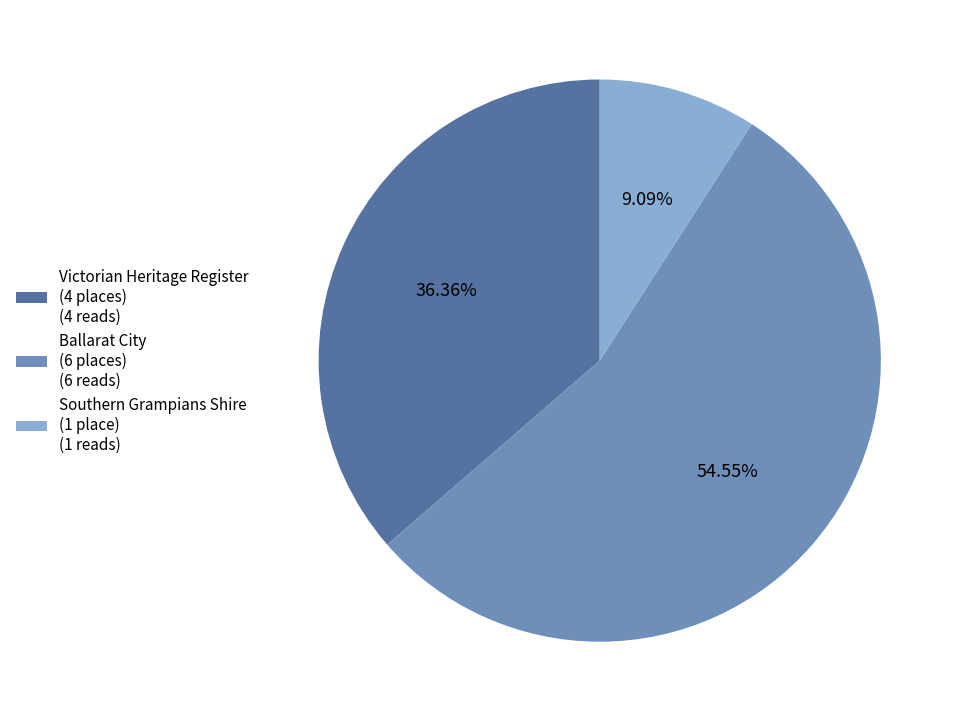

Combined, do Southern Grampians Shire (1 place) (1 reads) and Ballarat City (6 places) (6 reads) account for over 50%?

Yes